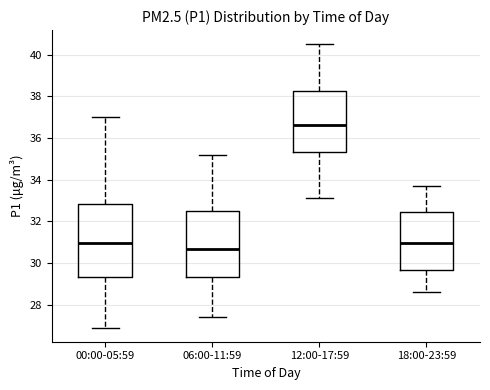

Reading left to right, transcribe this box plot: for each box, give where its median line is, the range the box spans, and where its two whiskers end, as read against the y-axis. The values are not printed on the chart, so give them approximately, as read against the axis.

00:00-05:59: median 31.0, box 29.4 to 32.8, whiskers 27.0 to 37.0
06:00-11:59: median 30.6, box 29.4 to 32.4, whiskers 27.4 to 35.2
12:00-17:59: median 36.6, box 35.4 to 38.2, whiskers 33.2 to 40.6
18:00-23:59: median 31.0, box 29.6 to 32.4, whiskers 28.6 to 33.8